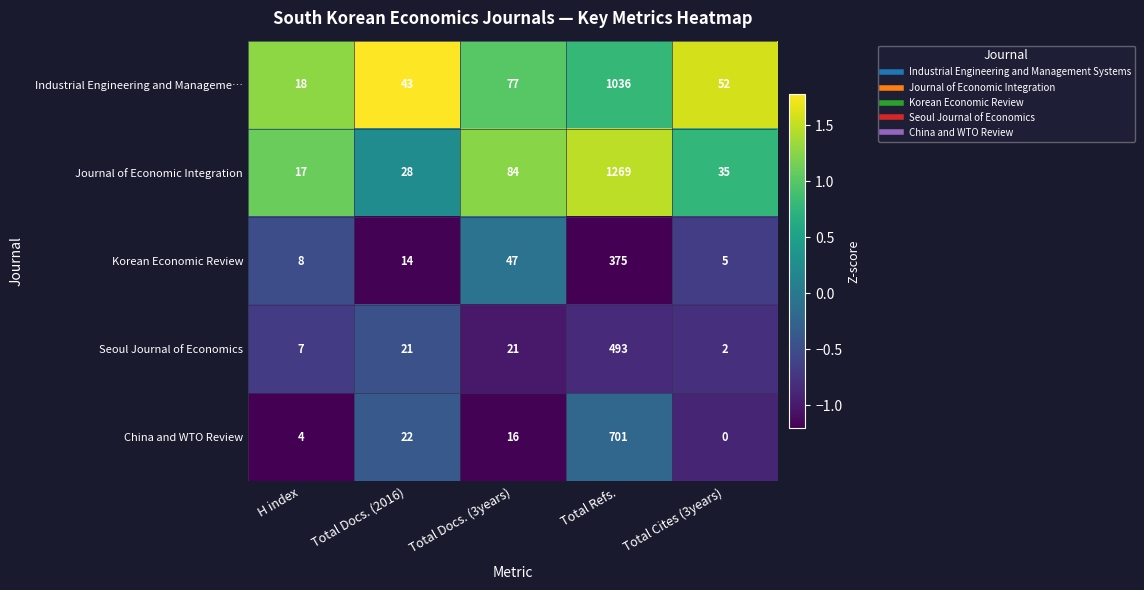

List the series in order of their peak value, lowest first.

Korean Economic Review, Seoul Journal of Economics, China and WTO Review, Industrial Engineering and Manageme…, Journal of Economic Integration